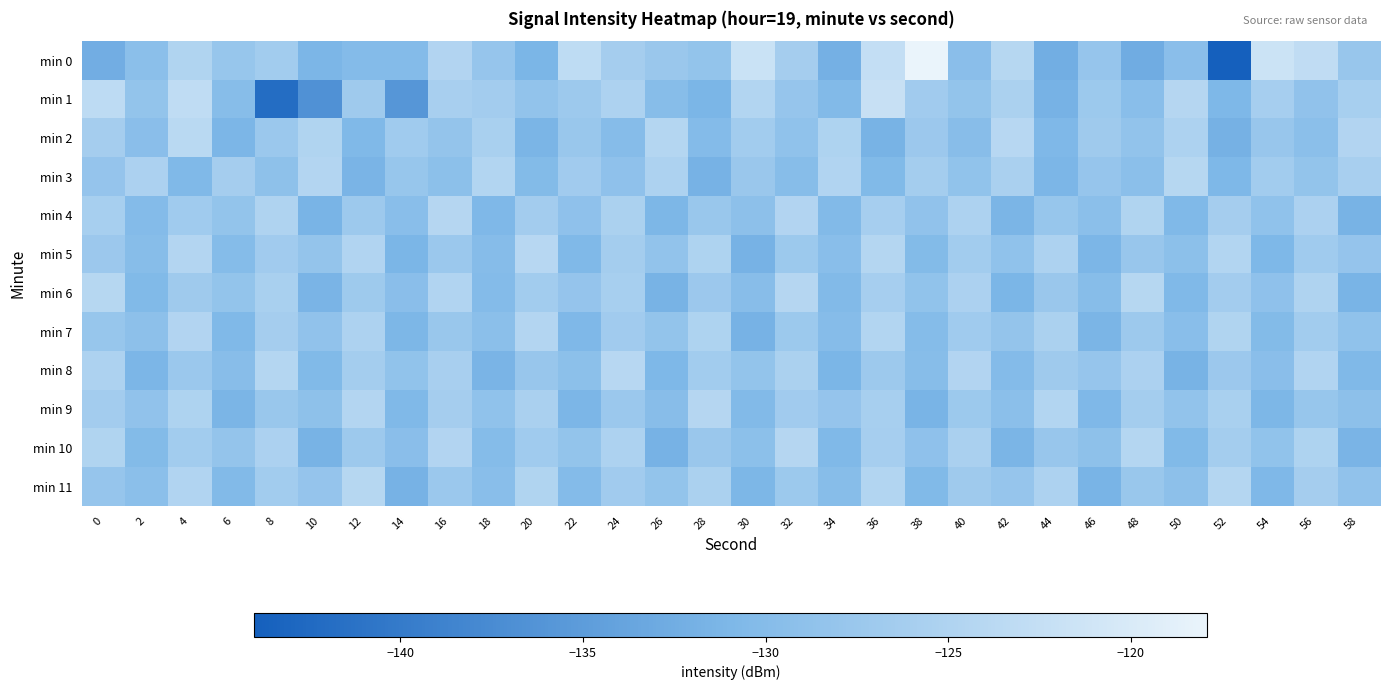

How many categories are shown in the chart?

30